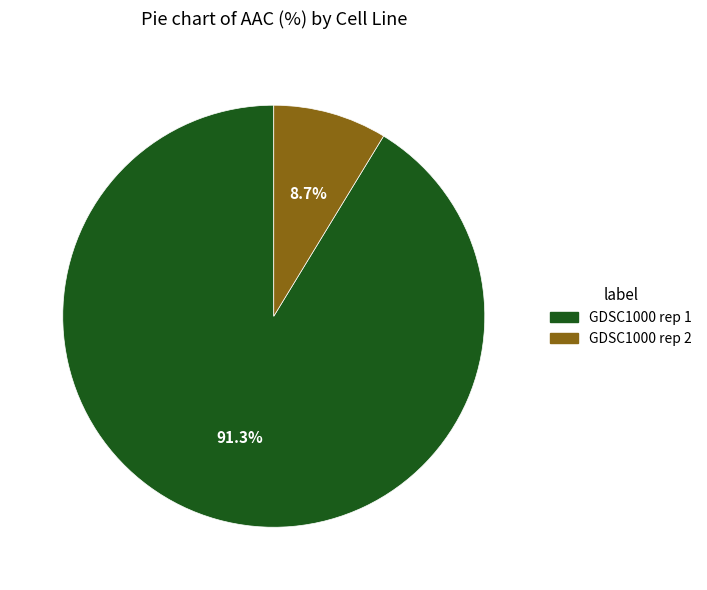

Is it true that GDSC1000 rep 2 is 3% of the pie?

False